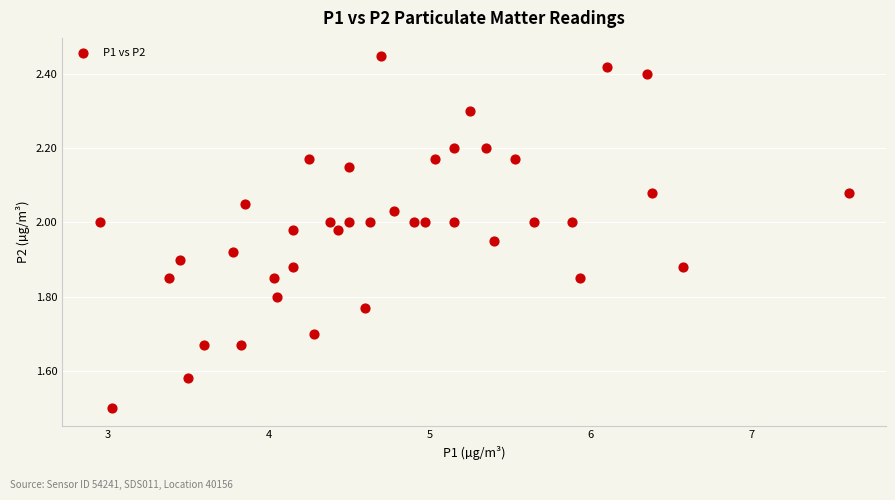

What is the range of X values (max minus min)?

4.6